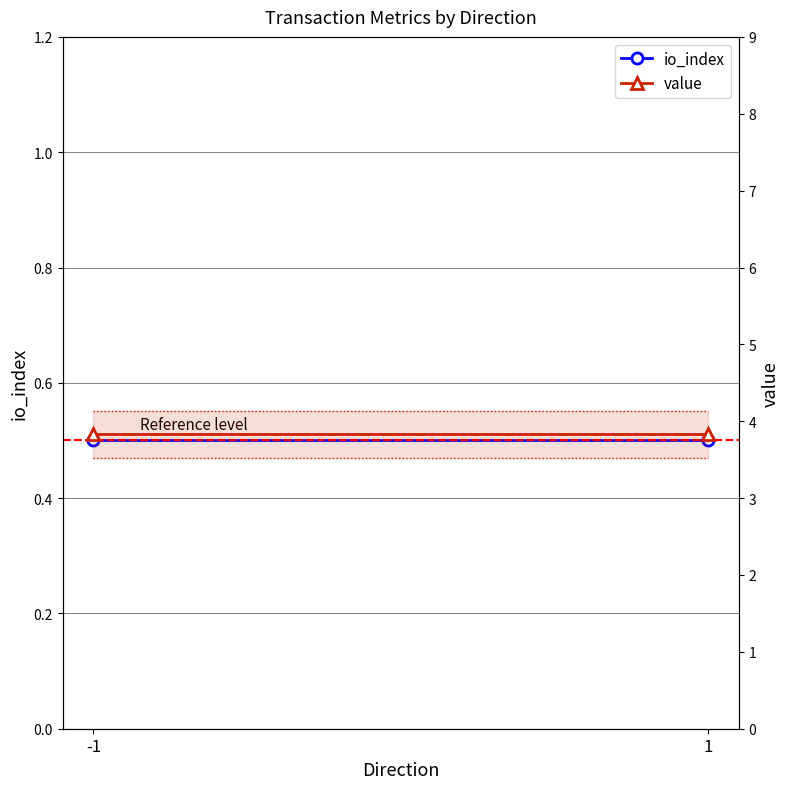

Is the value of value at -1 greater than the value of io_index at 1?

Yes